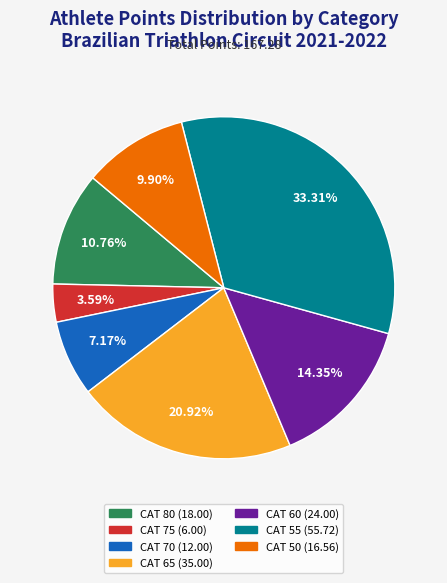

Is CAT 55 the majority of the pie?

No